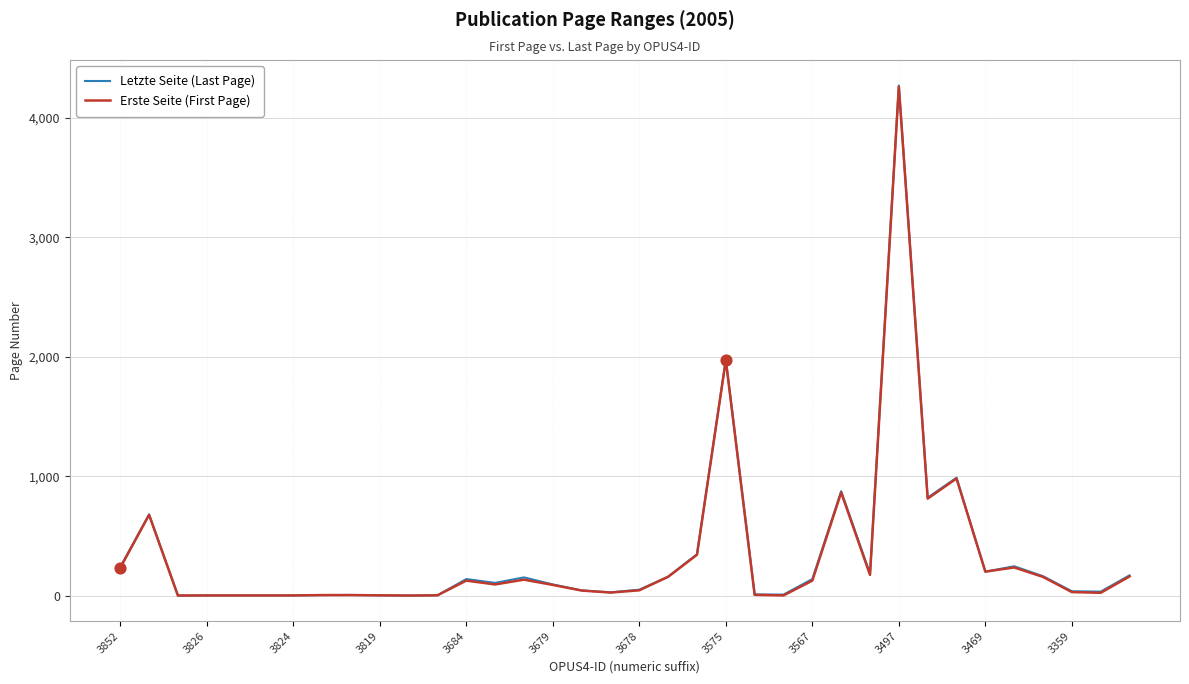

What is the maximum value for Erste Seite (First Page)?

4260